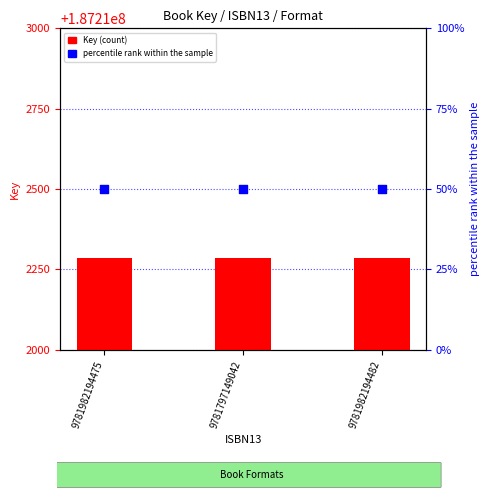

At how many categories does at least one series exceed 134?

3